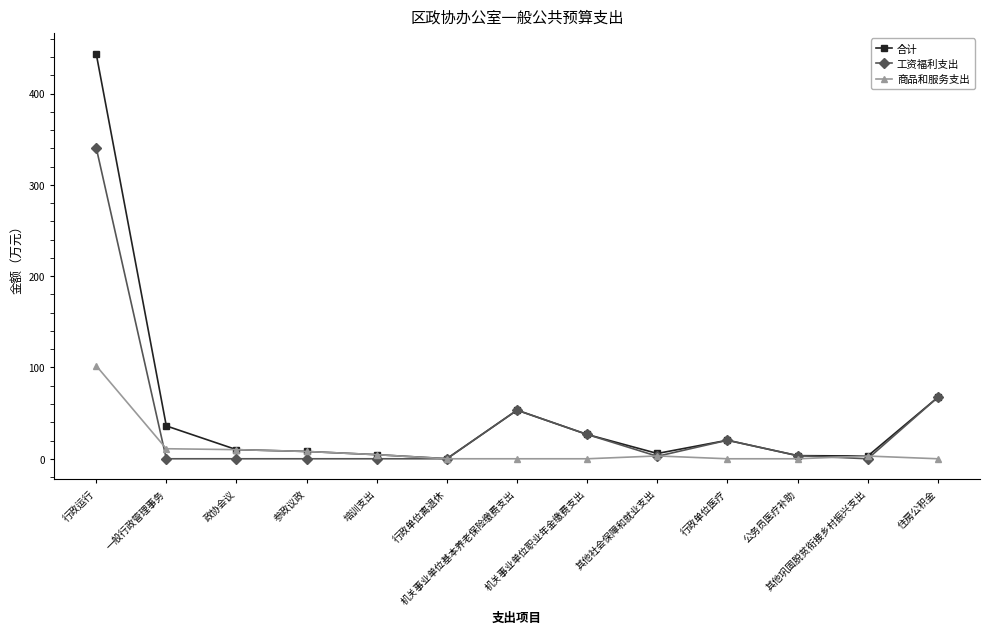

How many categories are shown in the chart?

13